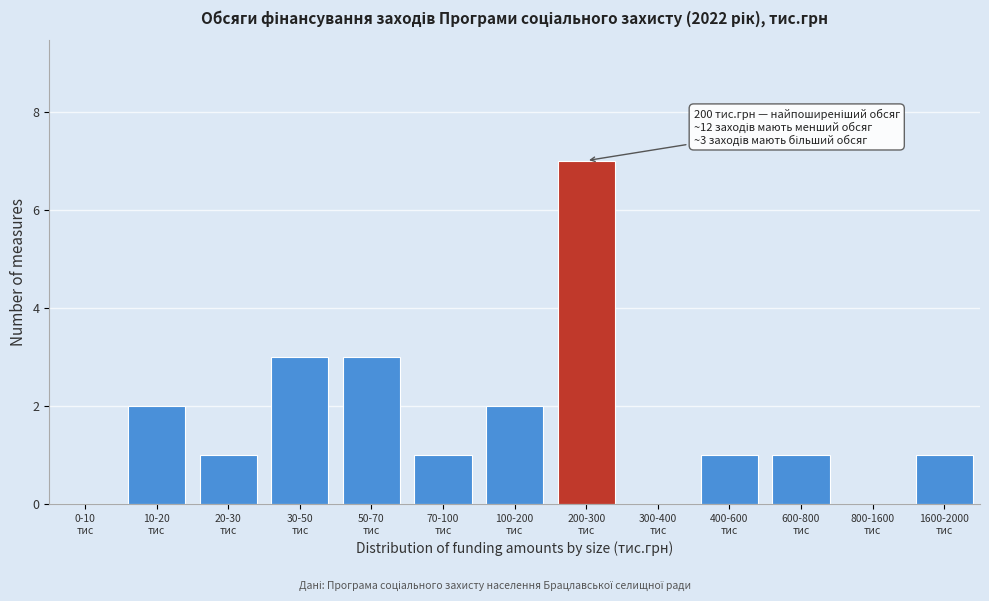

What is the maximum value shown in the chart?

7